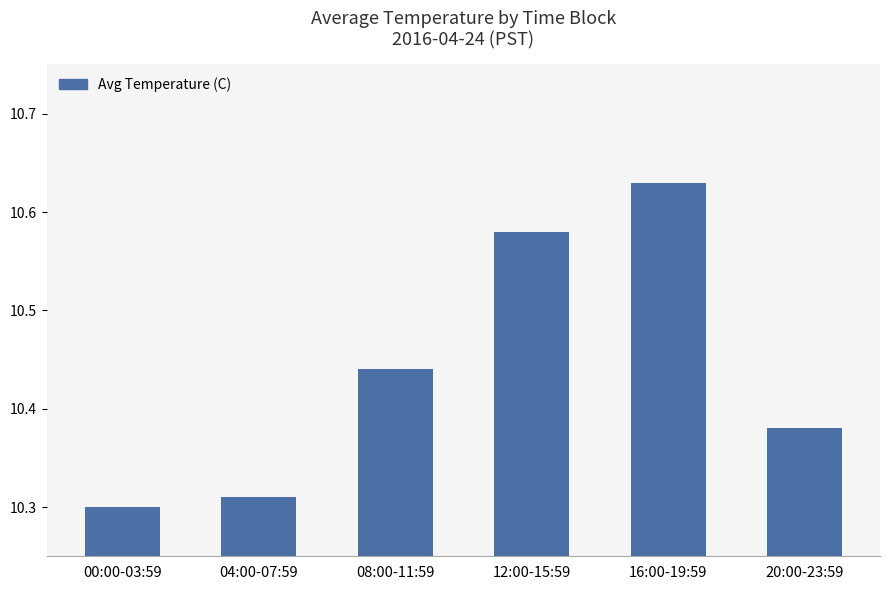

How many values are between 10 and 11?

6